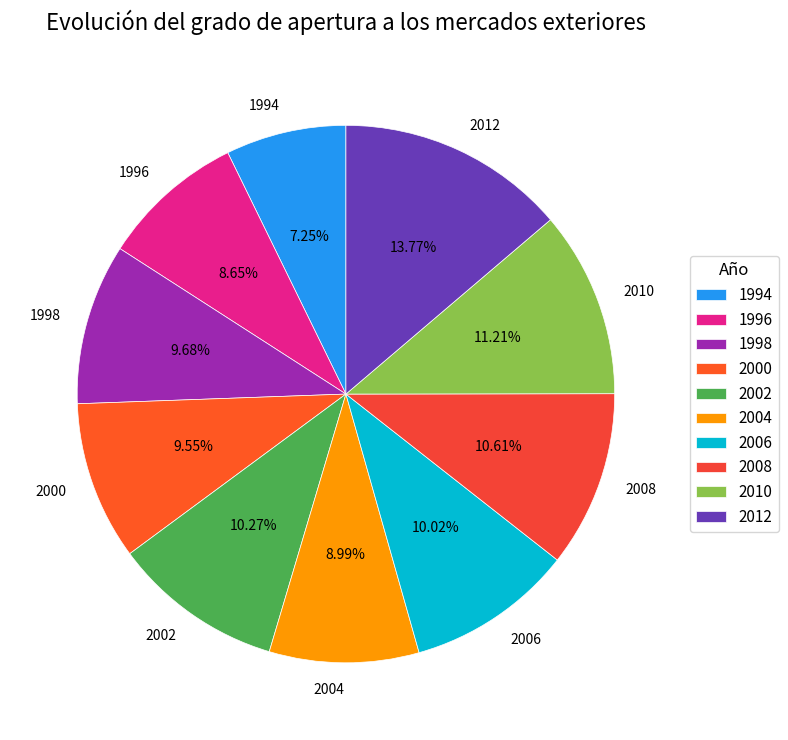

What is the ratio of the value at 1998 to the value at 2012?

0.7